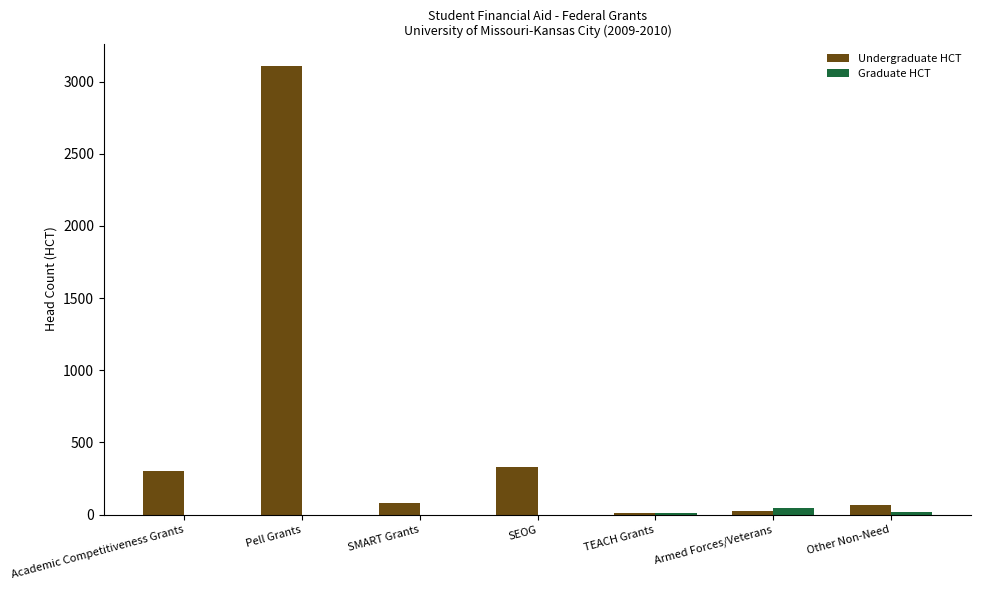

What is the total value across all series at Other Non-Need?

83